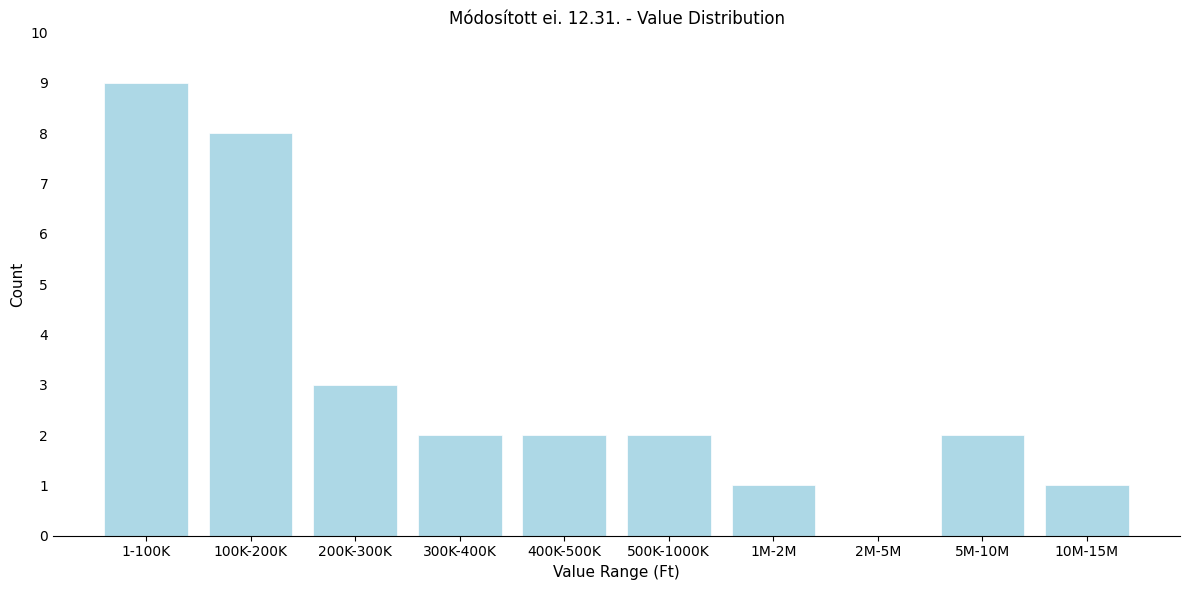

Reading right to left, transcribe all the data shown in this chart.

10M-15M=1	5M-10M=2	2M-5M=0	1M-2M=1	500K-1000K=2	400K-500K=2	300K-400K=2	200K-300K=3	100K-200K=8	1-100K=9